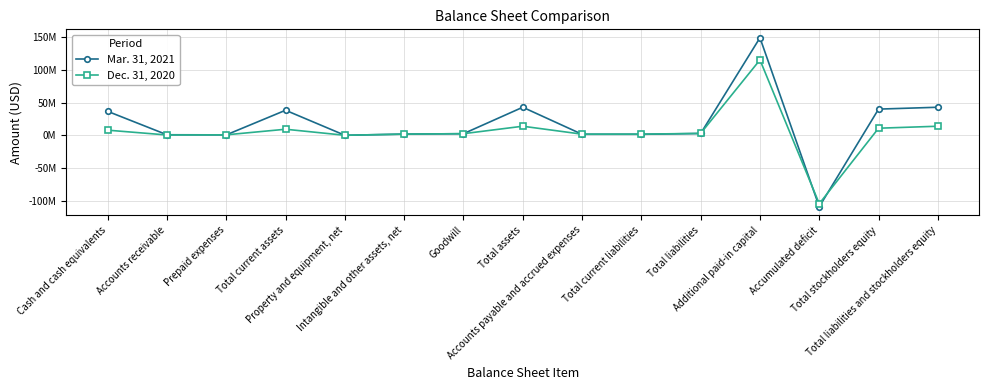

At which category is the sum across all series the highest?

Additional paid-in capital